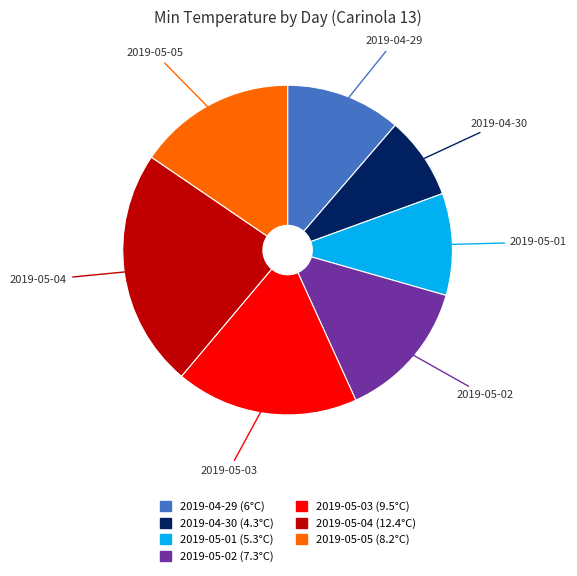

Does any single category account for the majority?

No